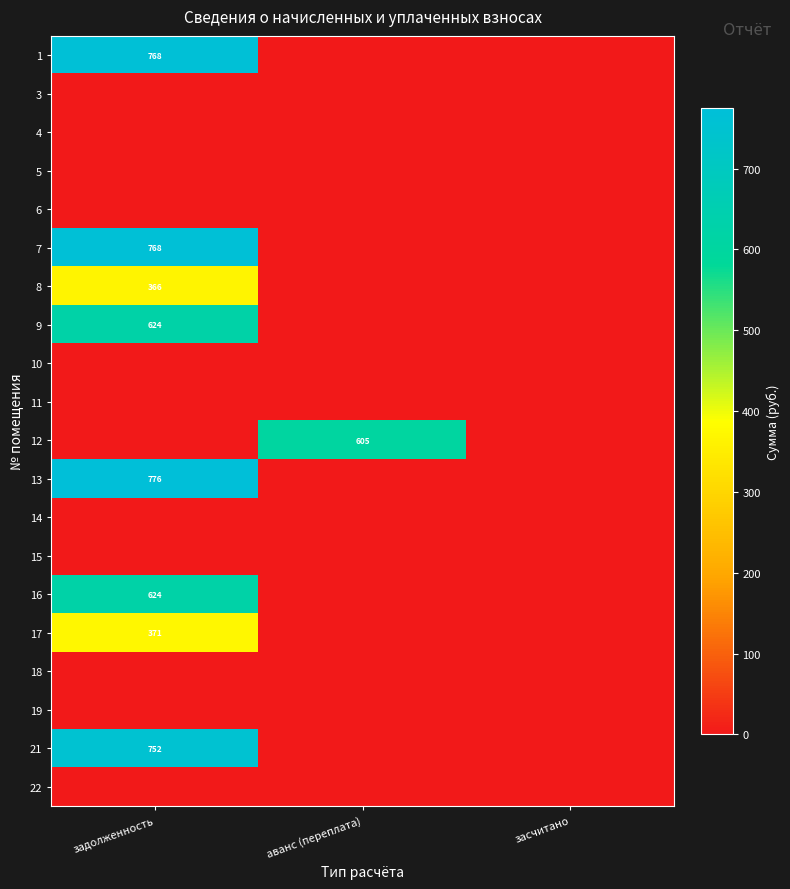

The 7 series shows 768 at задолженность. True or false?

True